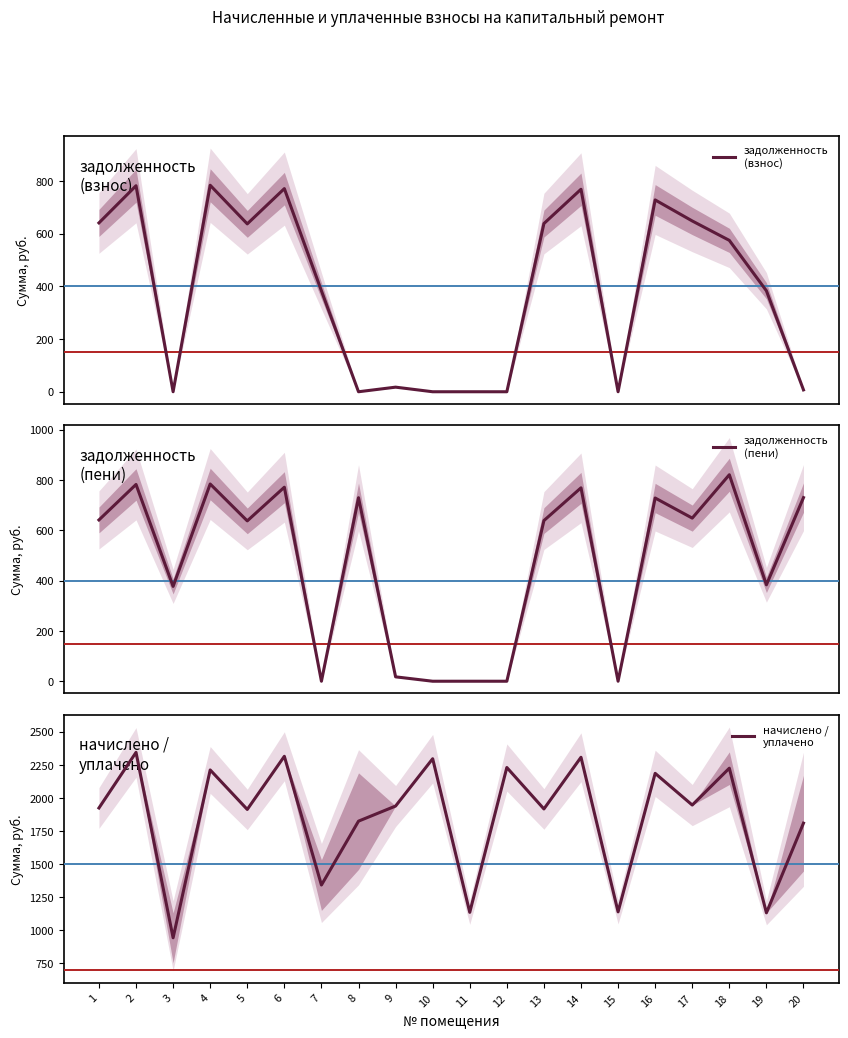

Reading right to left, transcribe all the data shown in this chart.

задолженность
(взнос): 7.1	383.6	575.1	648.9	728.8	0.0	769.4	639.1	0.0	0.0	0.0	17.5	0.0	383.4	771.8	637.9	784.6	0.0	782.8	641.5
задолженность
(пени): 730.5	383.6	821.4	648.9	728.8	0.0	769.4	639.1	0.0	0.0	0.0	17.5	730.0	0.0	771.8	637.9	784.6	377.3	782.8	641.5
начислено /
уплачено: 1809.9	1131.9	2225.5	1946.7	2186.4	1139.3	2308.1	1917.2	2230.7	1135.6	2297.0	1939.3	1825.1	1342.1	2315.4	1913.5	2212.2	943.2	2344.9	1924.6